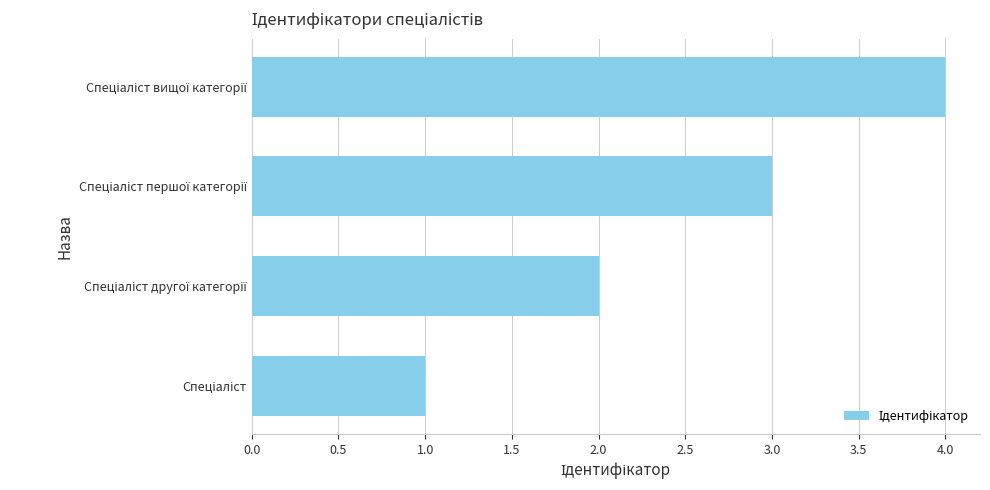

What is the difference between the maximum and minimum values?

3